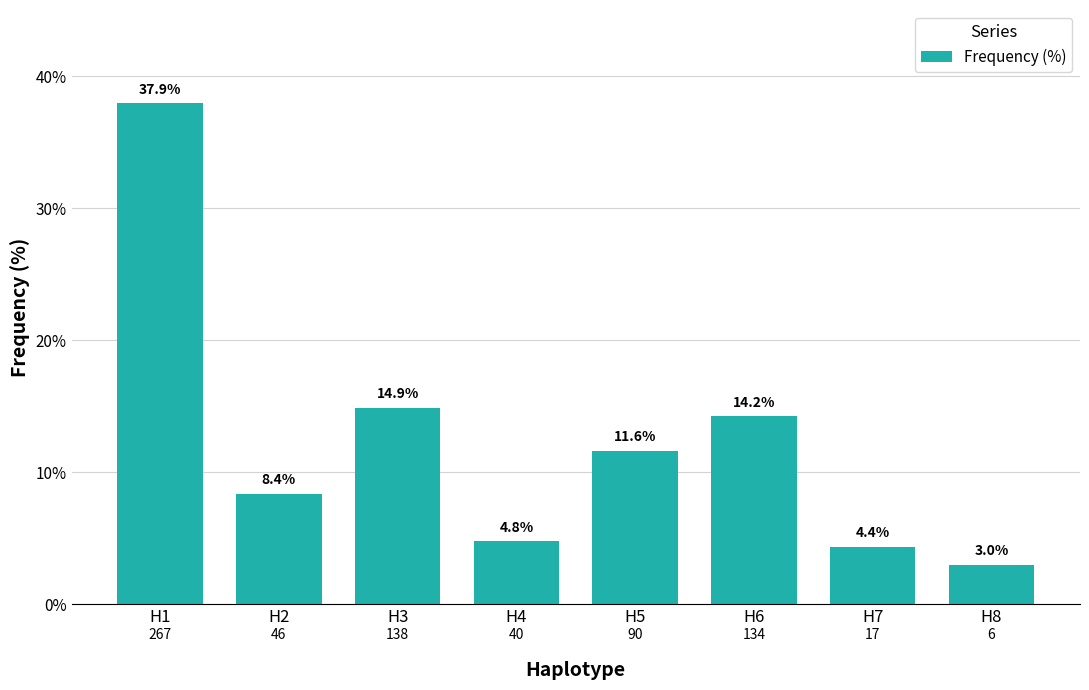

Reading right to left, extract all data points from this chart.

3.0	4.4	14.2	11.6	4.8	14.9	8.4	37.9